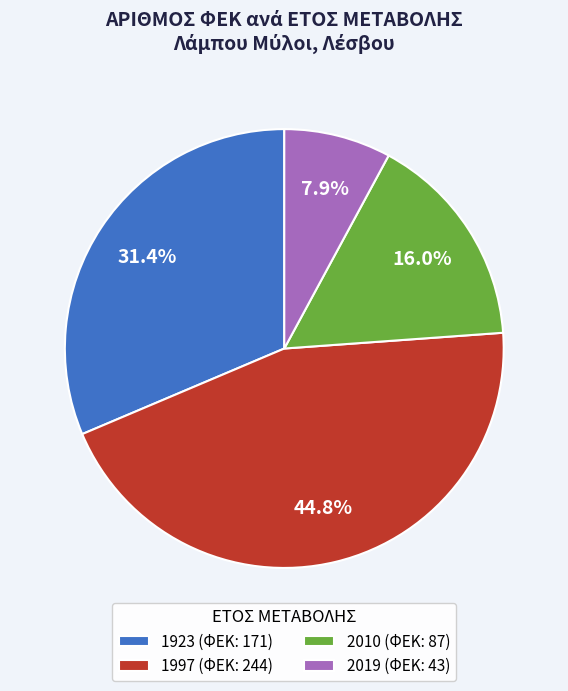

What percentage do 1923 and 2019 together represent?

39.3%